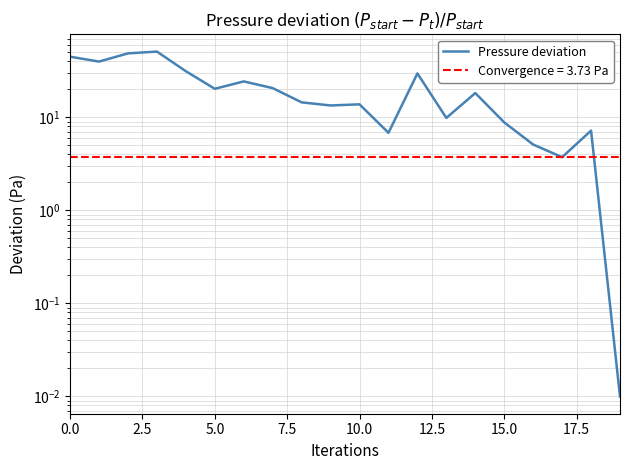

The chart shows a value of 8.7 at 17.5. True or false?

False